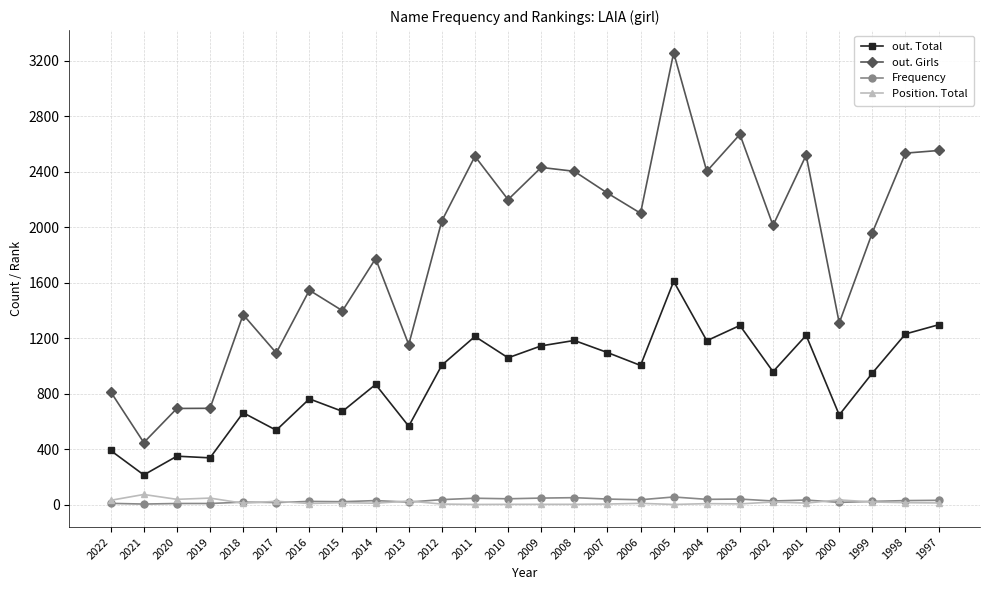

Is the value of out. Girls at 2021 greater than the value of Position. Total at 2021?

Yes